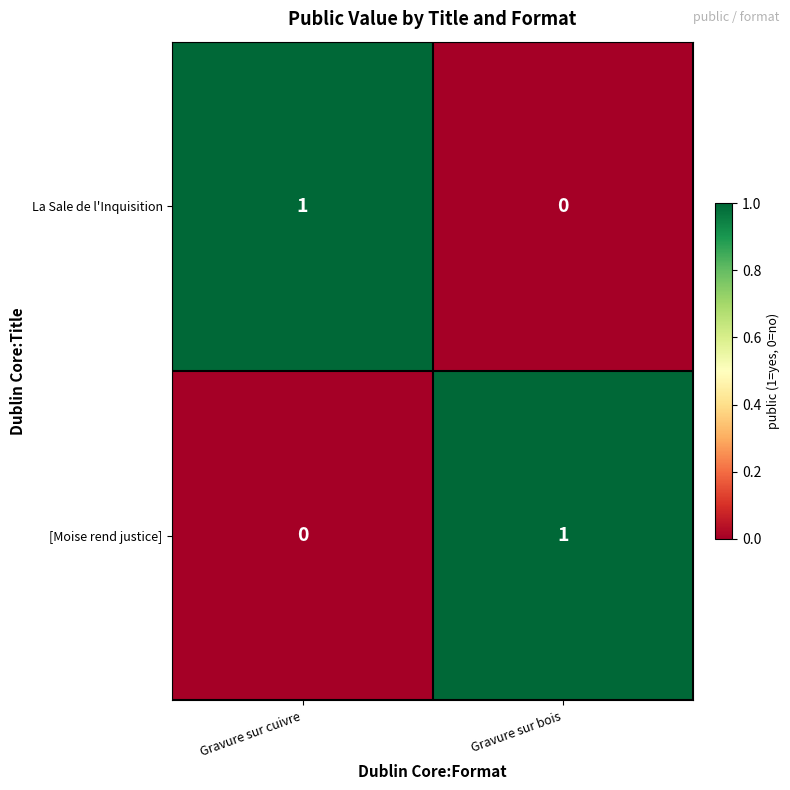

Reading right to left, list all the values displayed in this chart.

La Sale de l'Inquisition: 0	1
[Moise rend justice]: 1	0